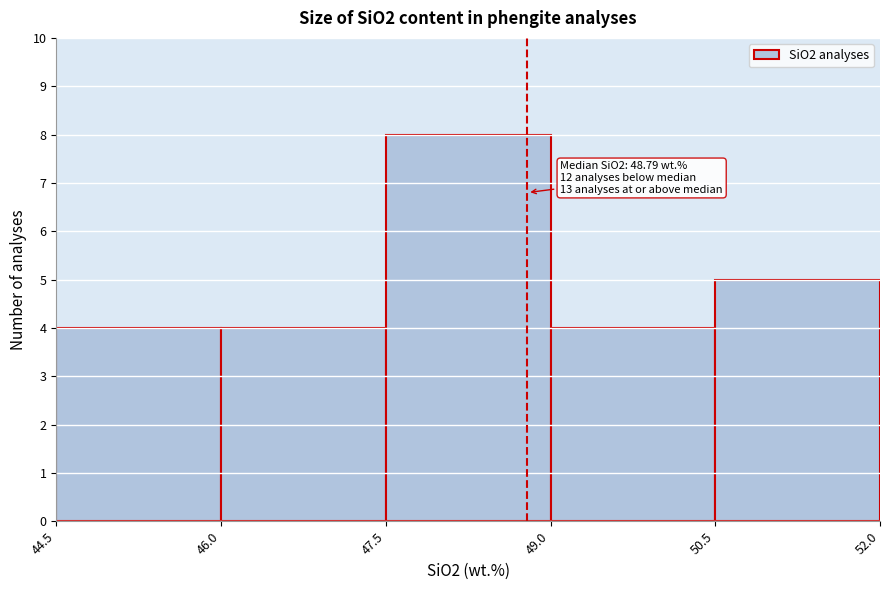

Which range on the x-axis has the tallest bar?

47.5 to 49.0